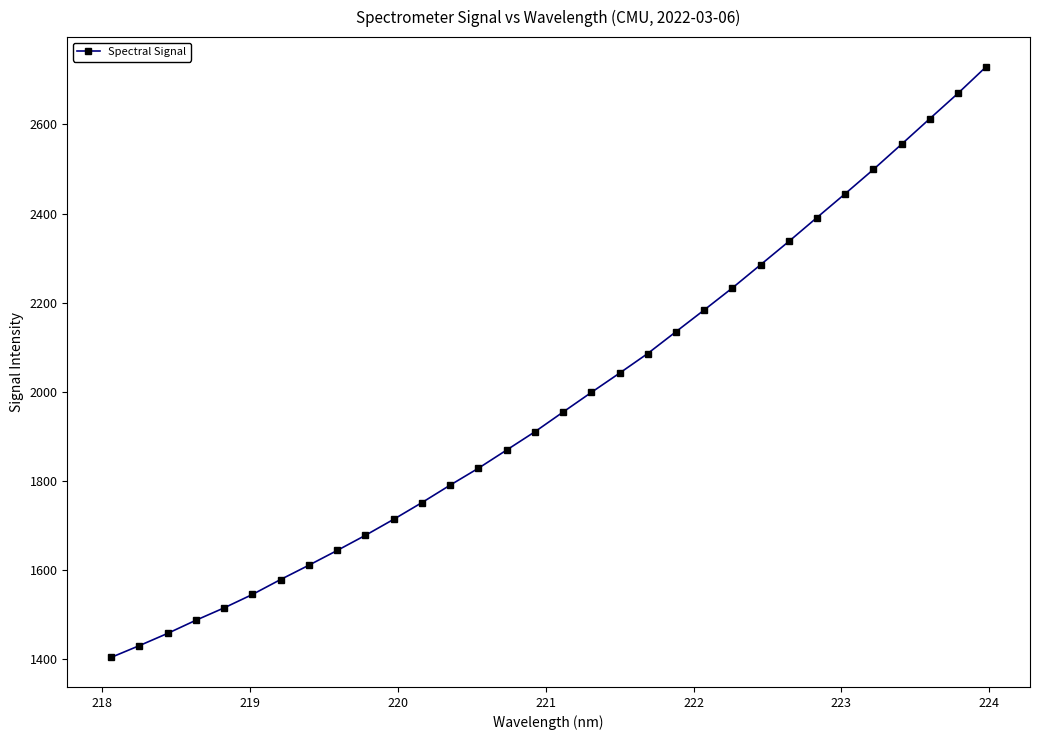

What is the value of the 29th point from the left?

2555.8